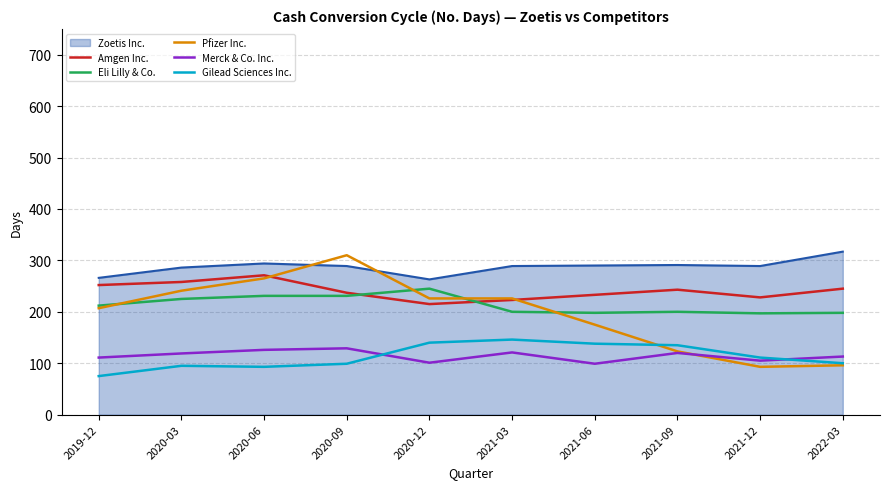

True or false: Eli Lilly & Co. has a value of 370 at 2020-03.

False